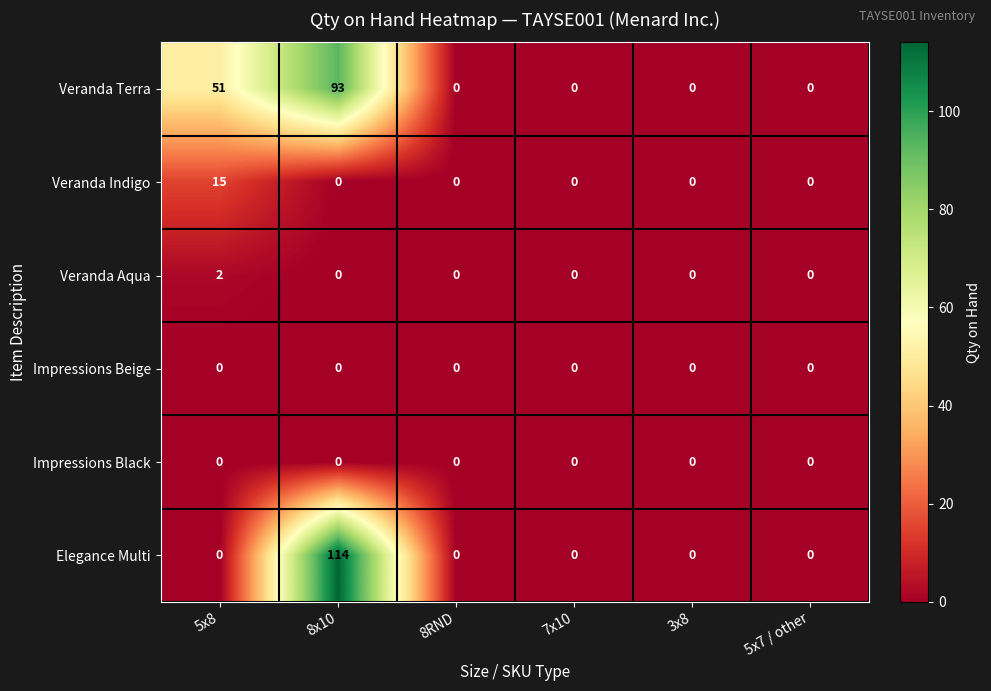

At which label is Veranda Terra closest to 46?

5x8